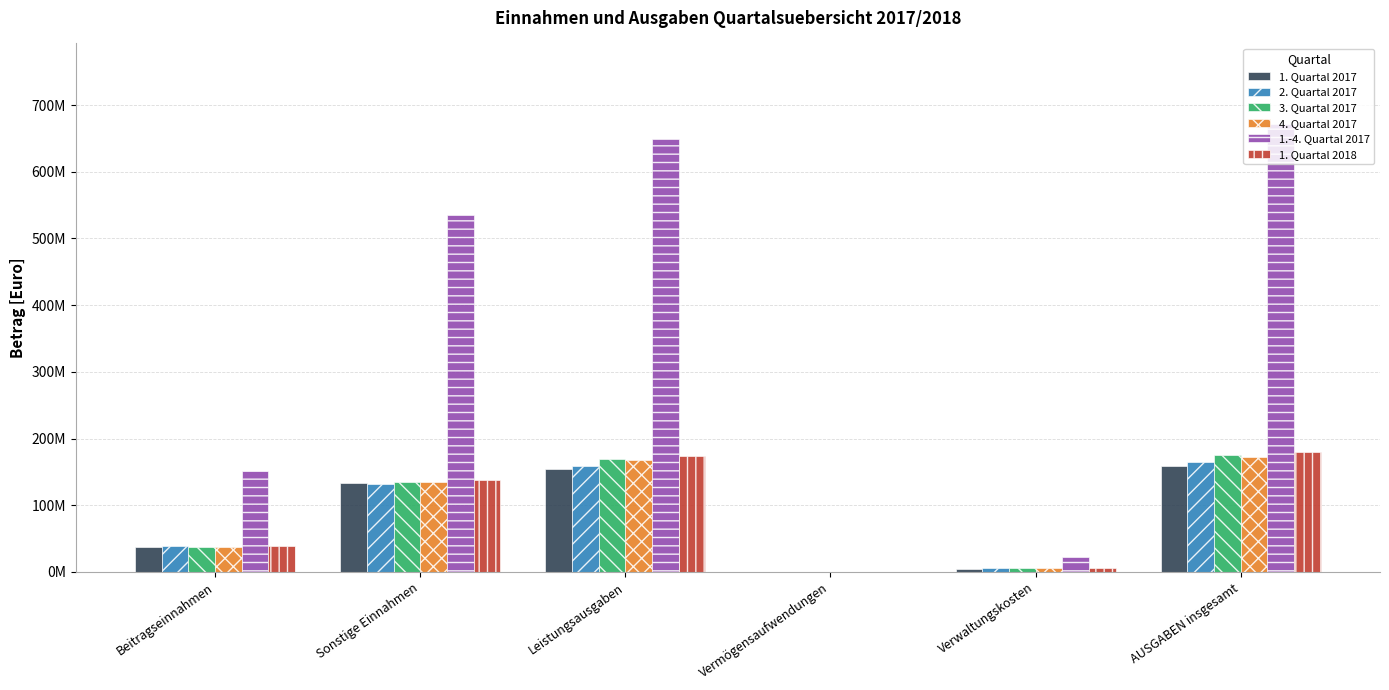

At which label does 4. Quartal 2017 reach its minimum?

Vermögensaufwendungen